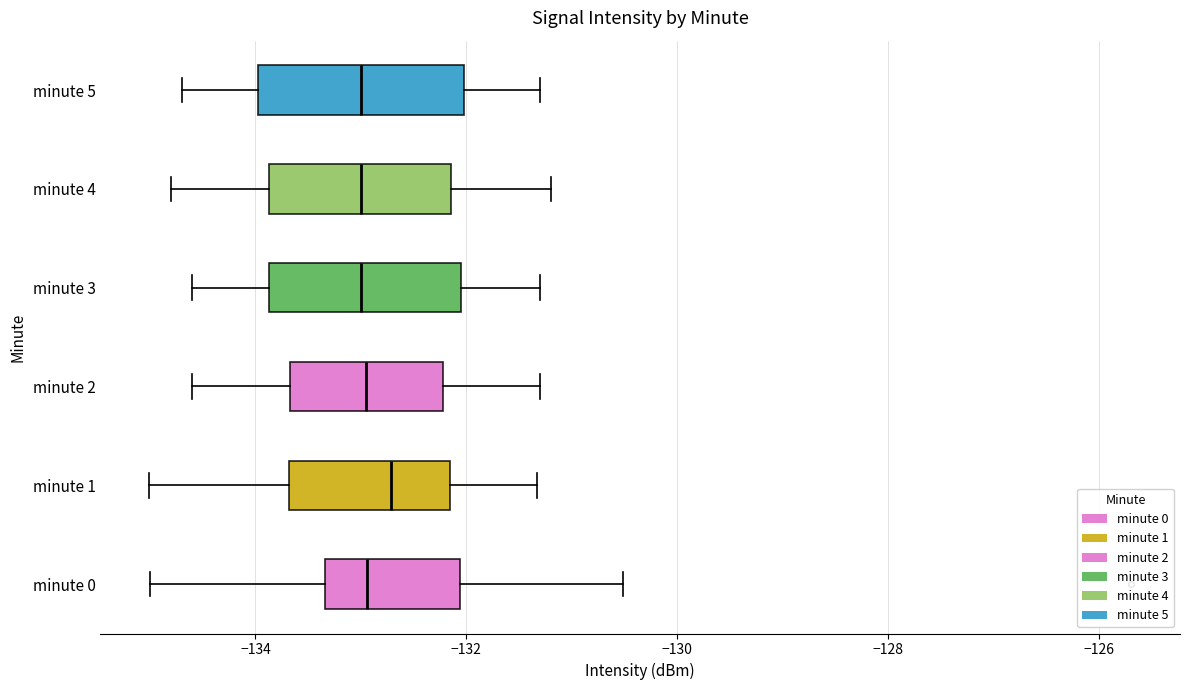

Which box's median line is the furthest to the right?

minute 1